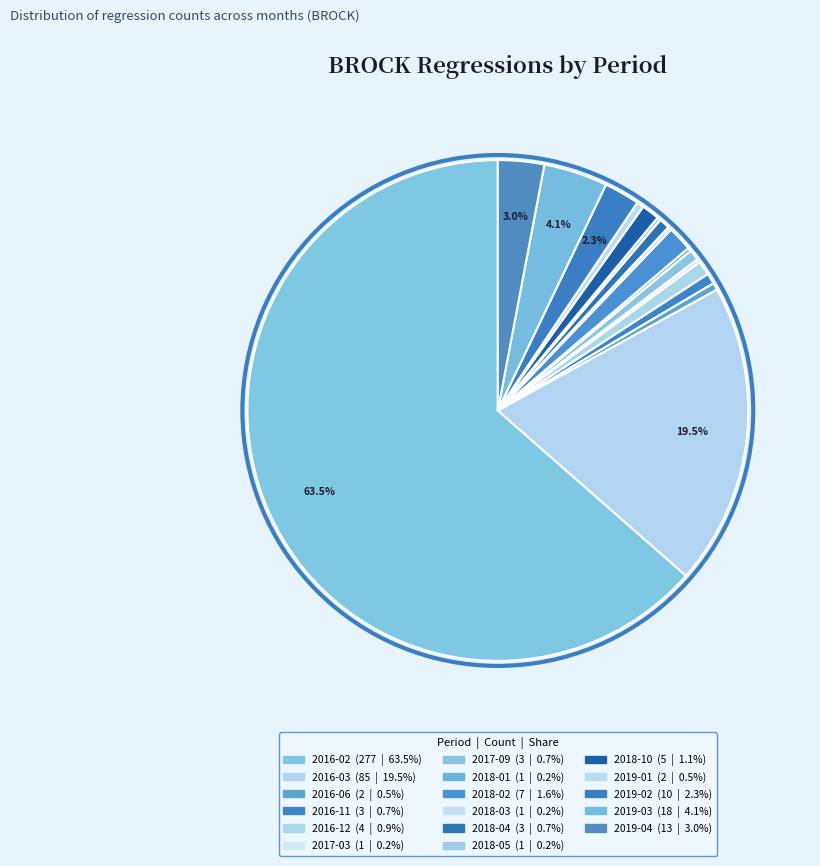

What is the ratio of the value at 2016-11 to the value at 2018-03?

3.0